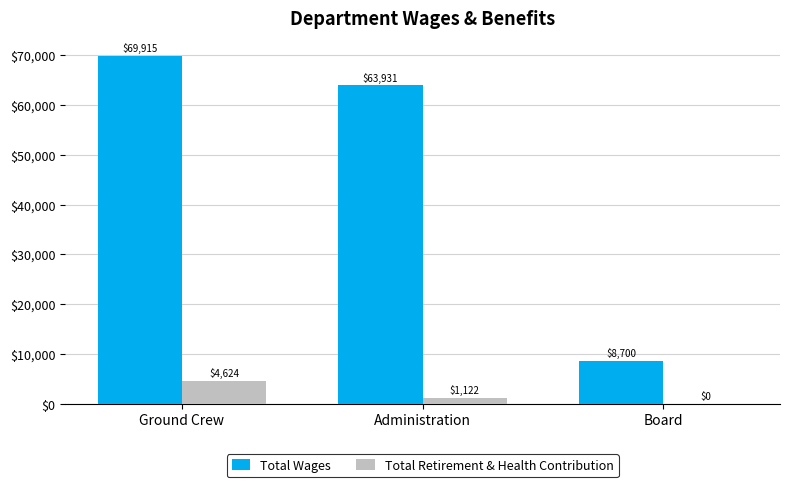

True or false: Total Wages has a value of 37502 at Administration.

False